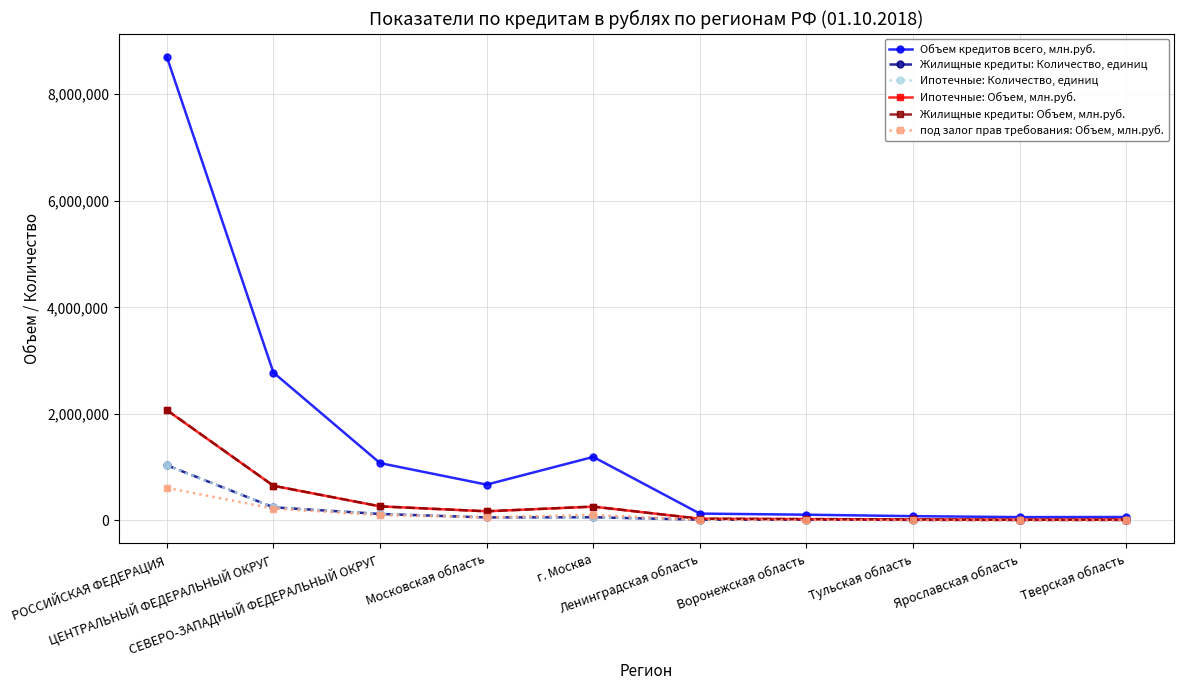

Count the number of categories in the chart.

10